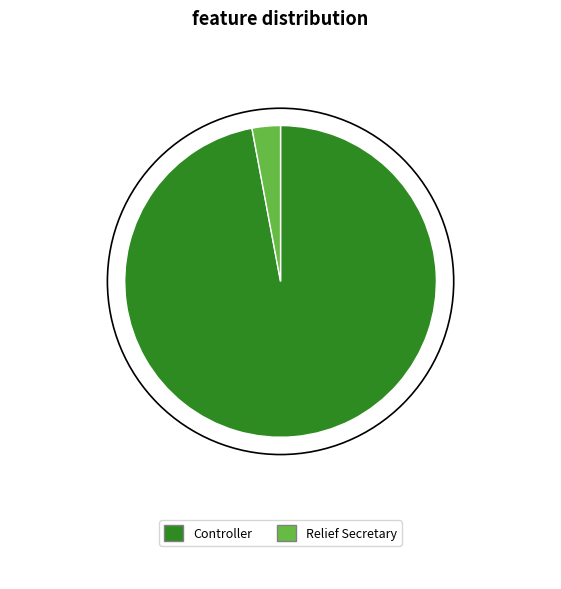

True or false: Relief Secretary accounts for 16% of the total.

False